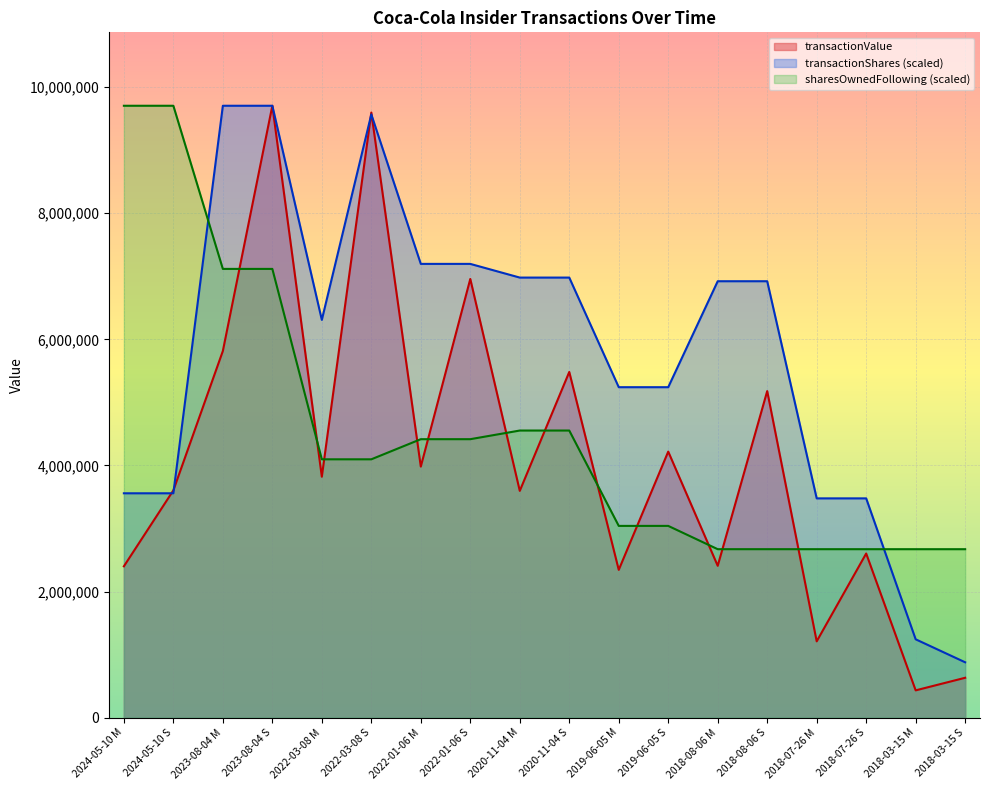

What are all the series names shown in the legend?

transactionValue, transactionShares (scaled), sharesOwnedFollowing (scaled)